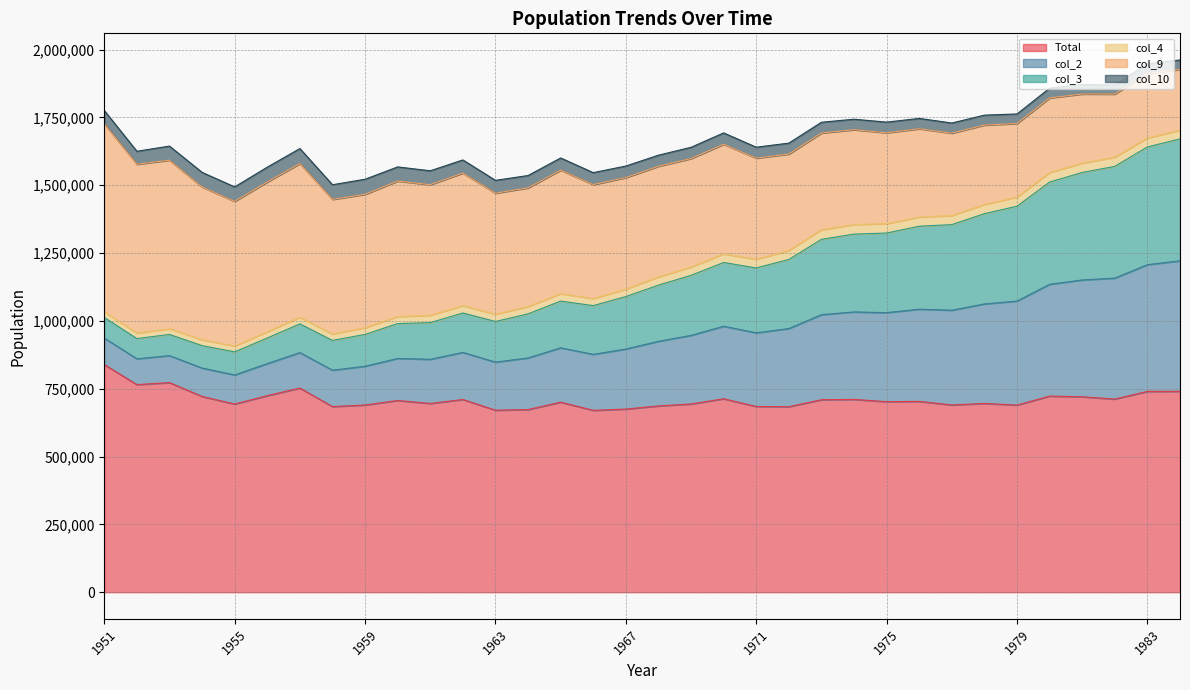

The value of col_2 at 1959 is 228297. True or false?

False